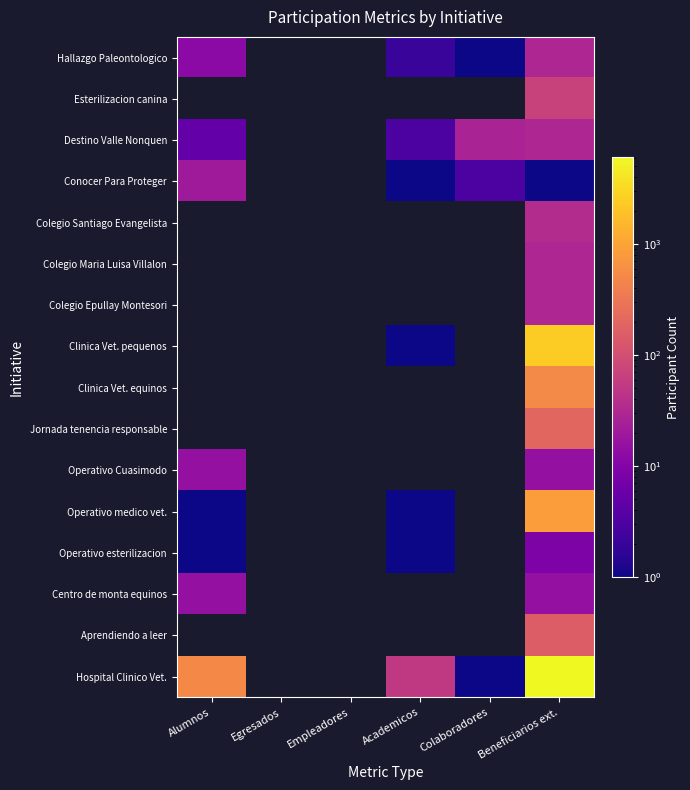

Which category has the lowest value across all series?

Colaboradores